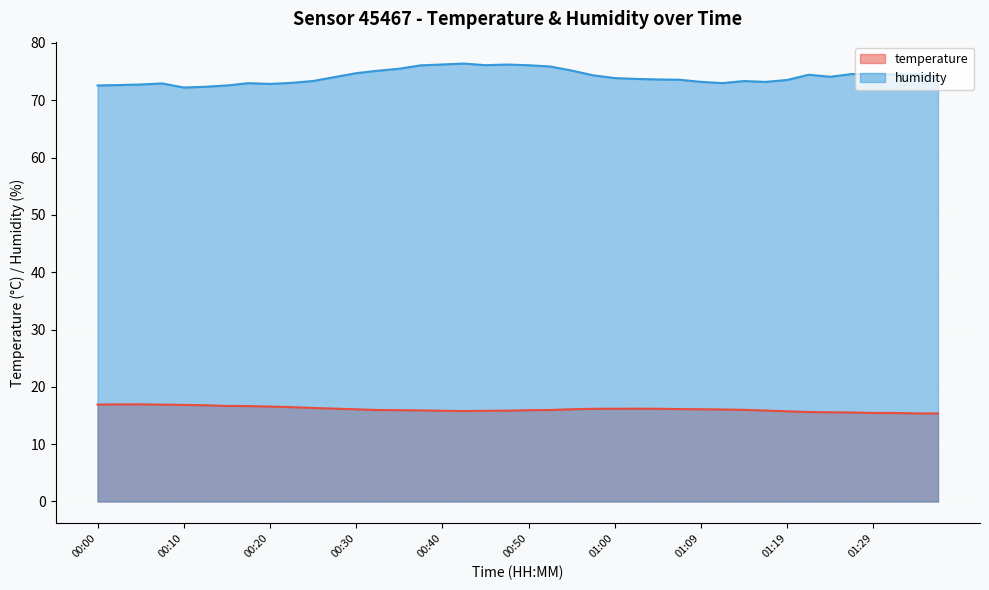

Which series changed the most between 01:19 and 01:37?

humidity